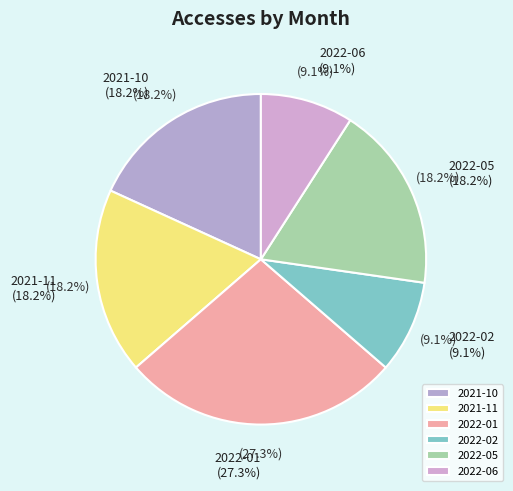

What percentage is the 2022-06 slice, to the nearest percent?

9%